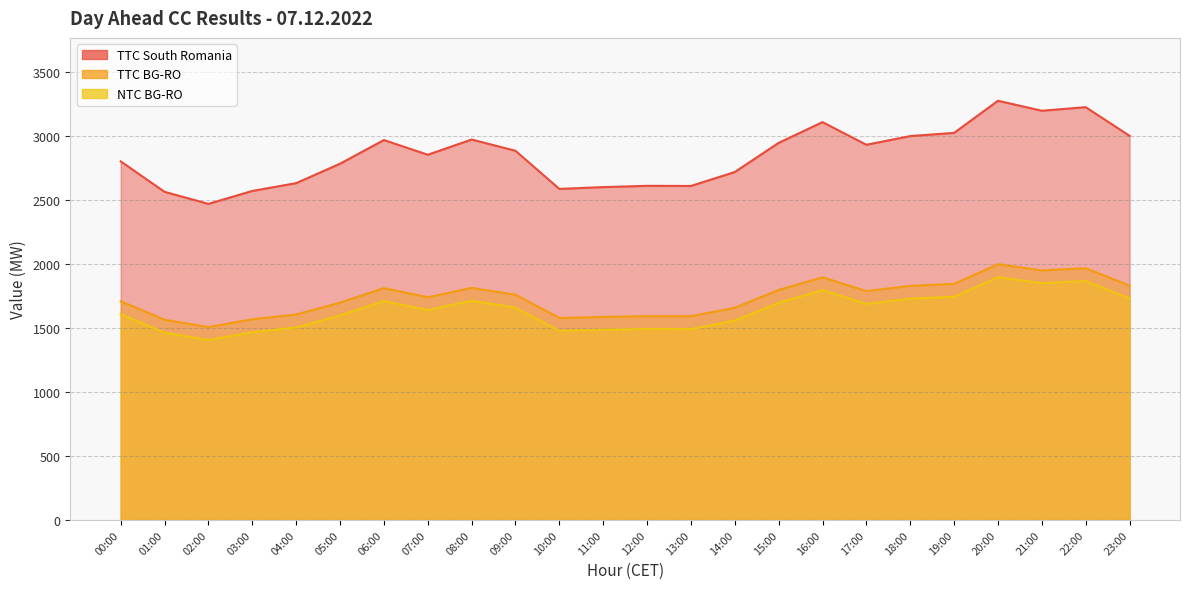

True or false: NTC BG-RO and TTC BG-RO cross at least once.

False